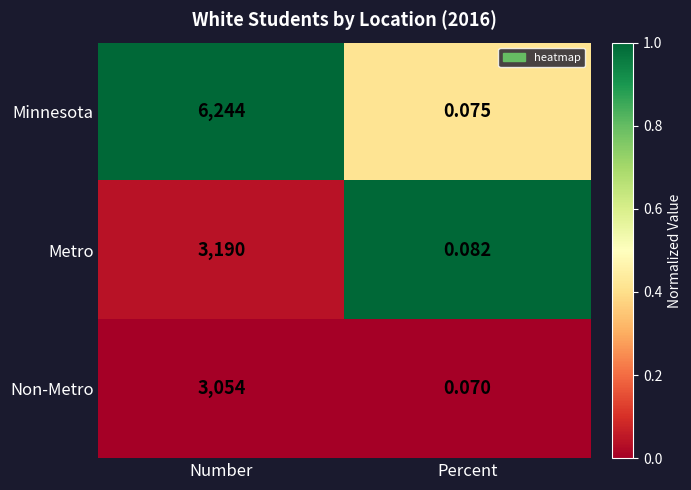

At which label is Metro closest to 1595?

Percent